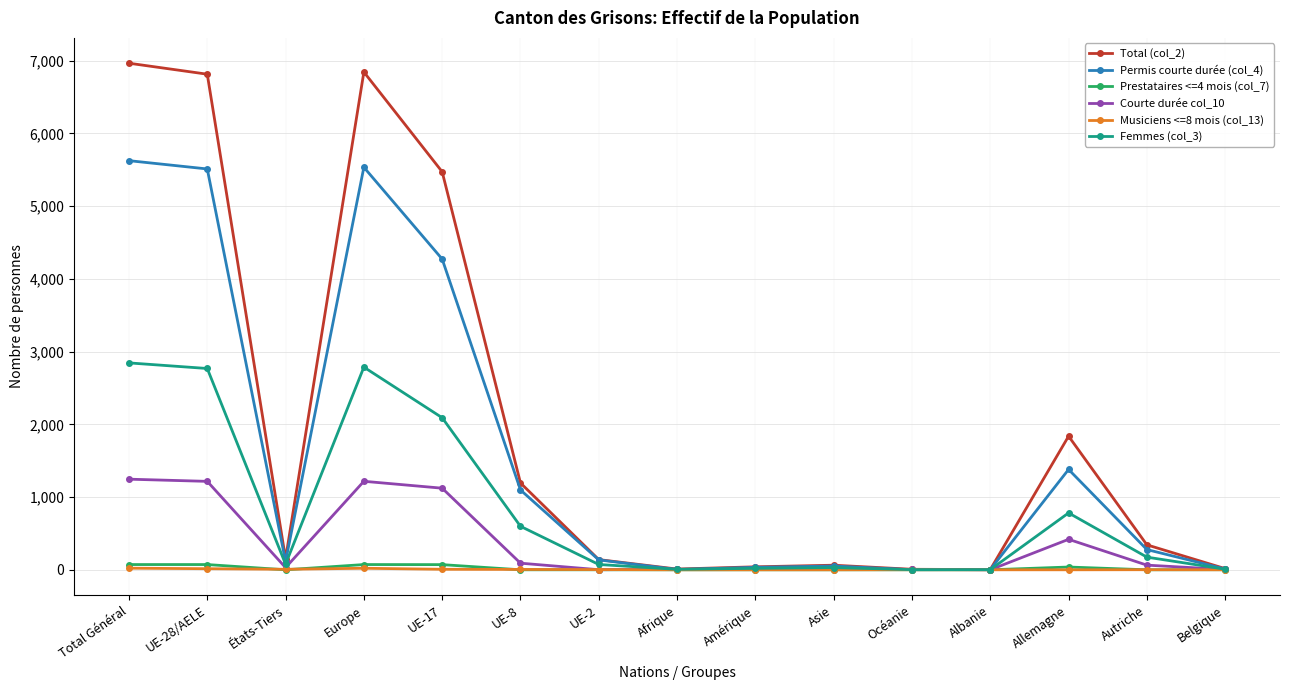

Which series has the largest total across all categories?

Total (col_2)